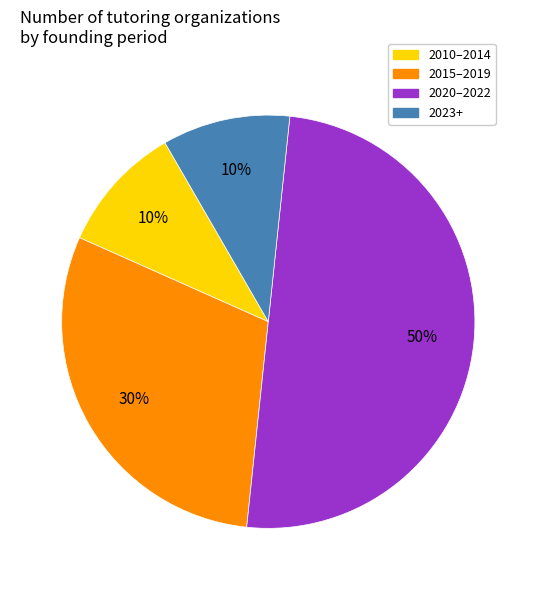

Count the number of slices in the pie.

4